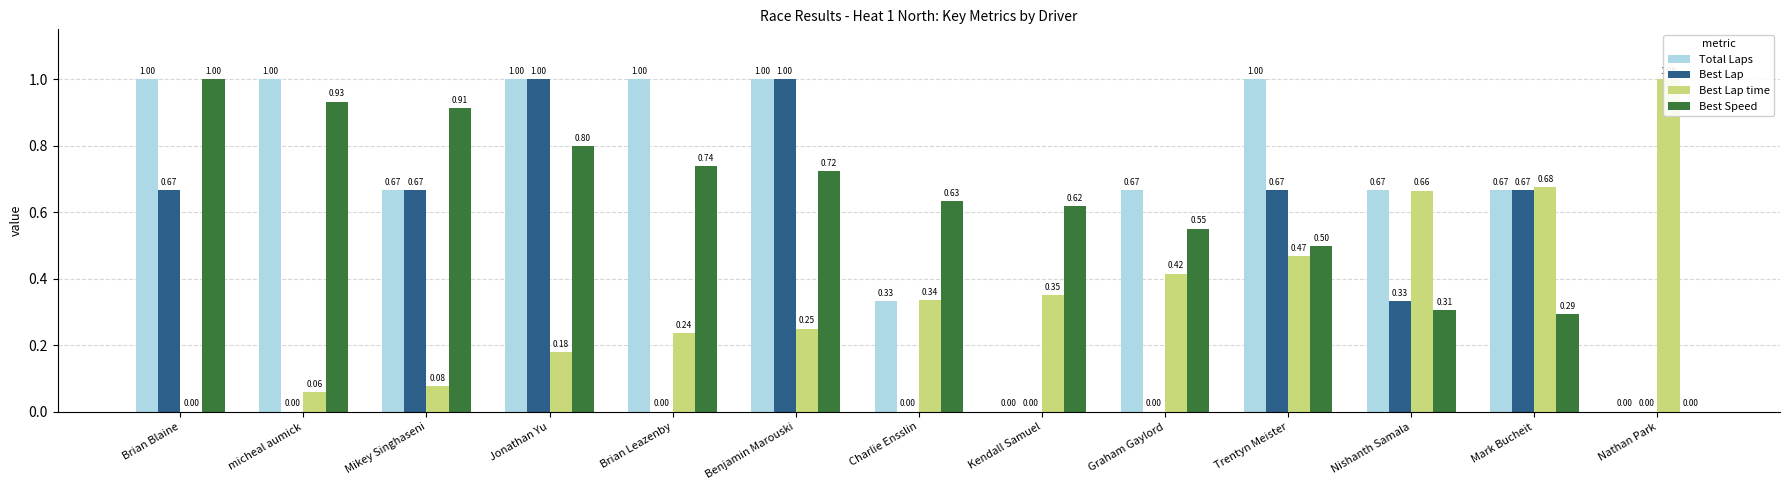

What is the label of the 5th bar from the right?

Graham Gaylord